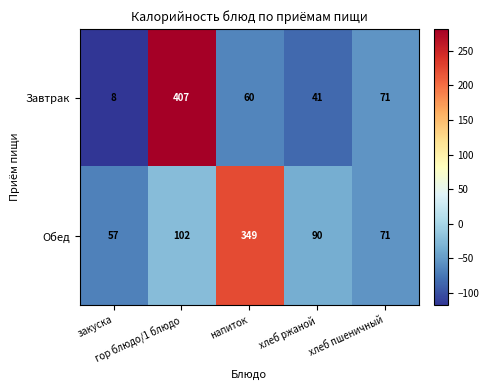

Rank the series by their average value, from lowest to highest.

Завтрак, Обед